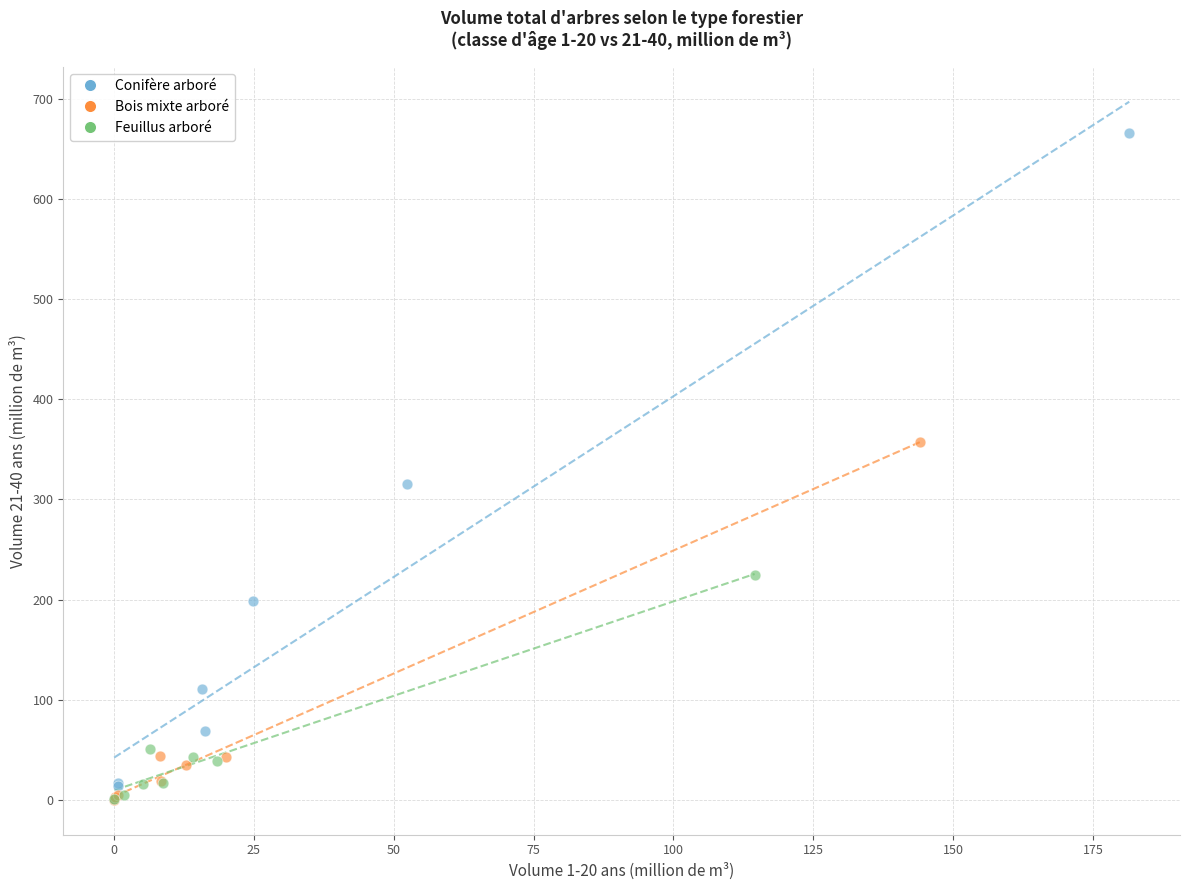

Which series has the largest Y range (max minus min)?

Conifère arboré